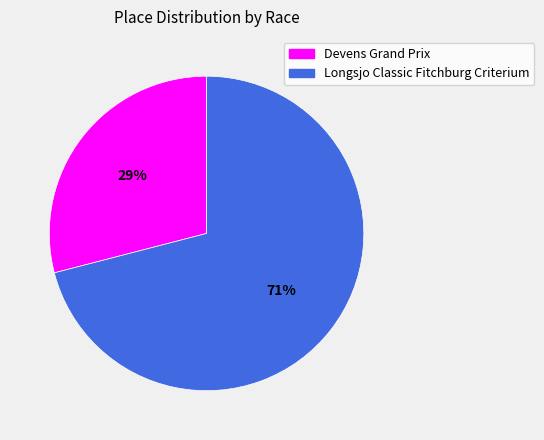

To the nearest percent, what is the average slice percentage?

50%